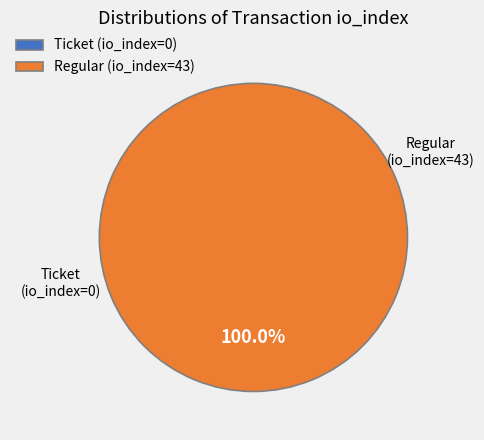

What is the largest slice in the pie chart?

Regular (io_index=43)